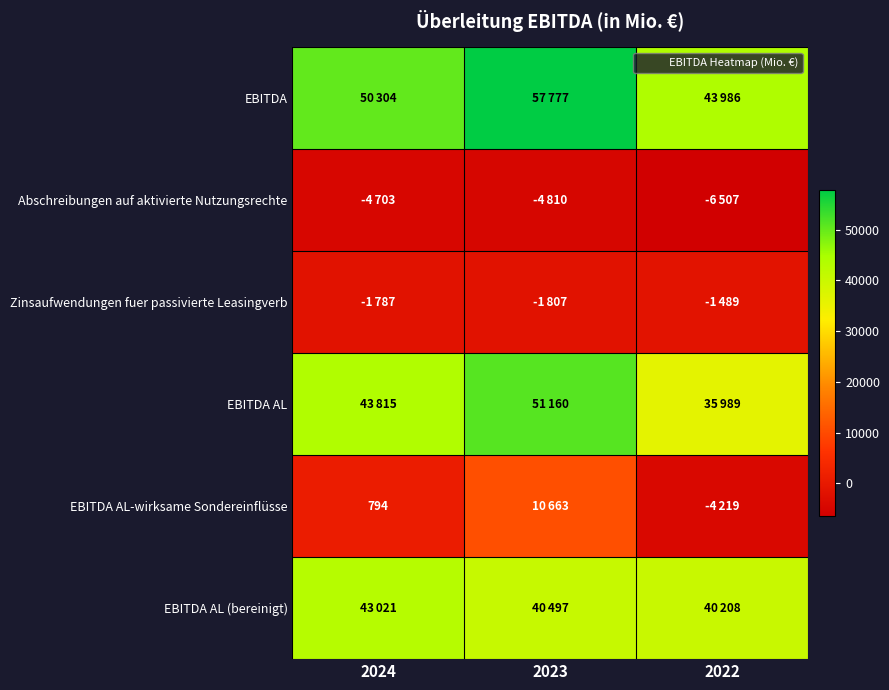

How many data points in Zinsaufwendungen fuer passivierte Leasingverb are less than -1787?

1